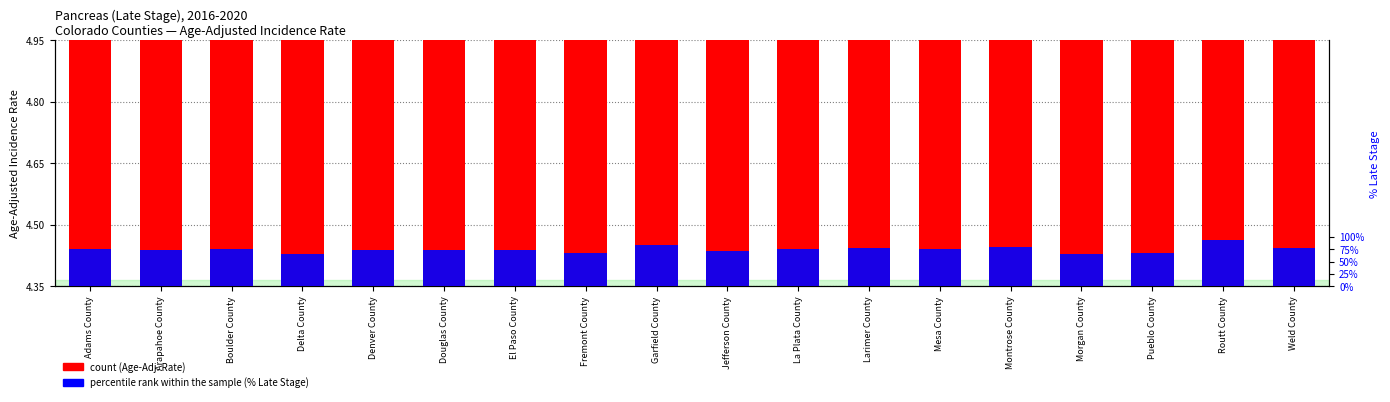

List the series in order of their overall mean, highest first.

count, percentile rank within the sample